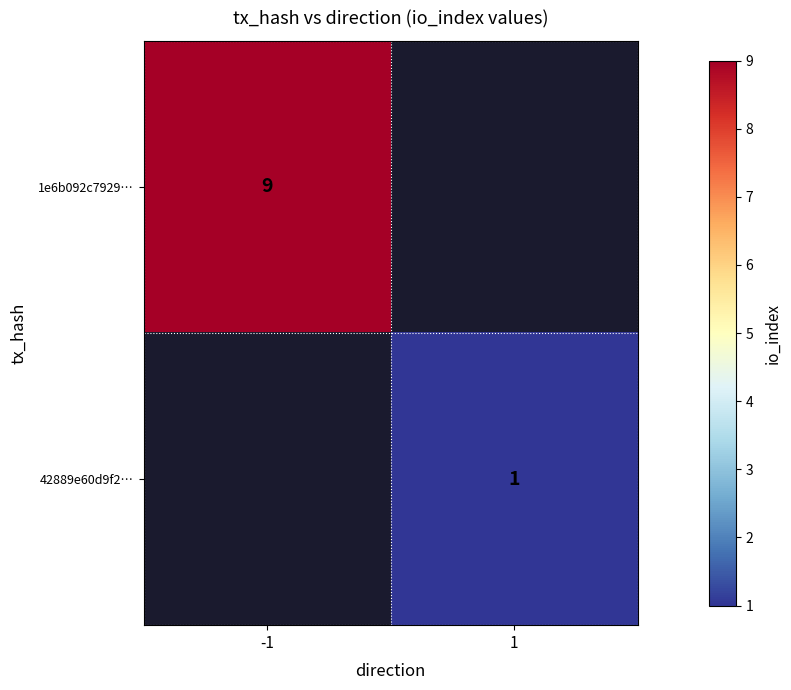

Is it true that 1e6b092c7929… equals 9 at -1?

True